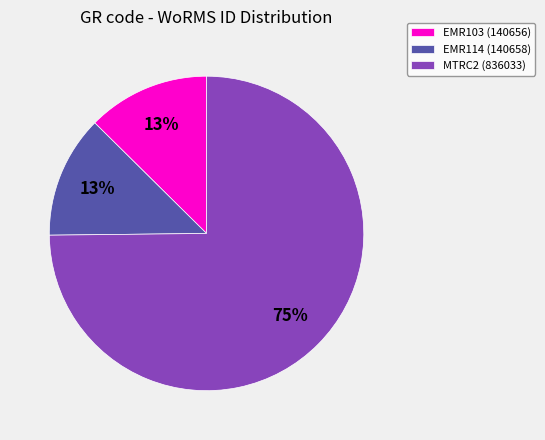

To the nearest percent, what portion does EMR114 represent?

13%